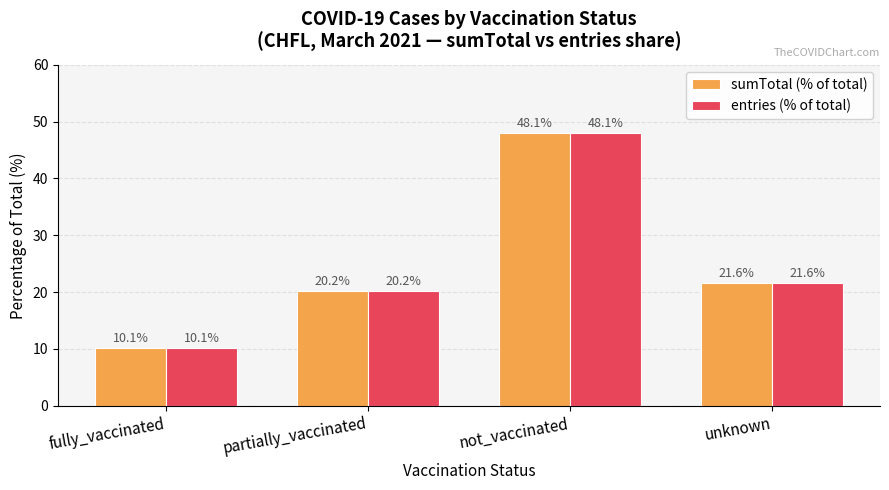

True or false: entries (% of total) has a value of 21.6 at unknown.

True